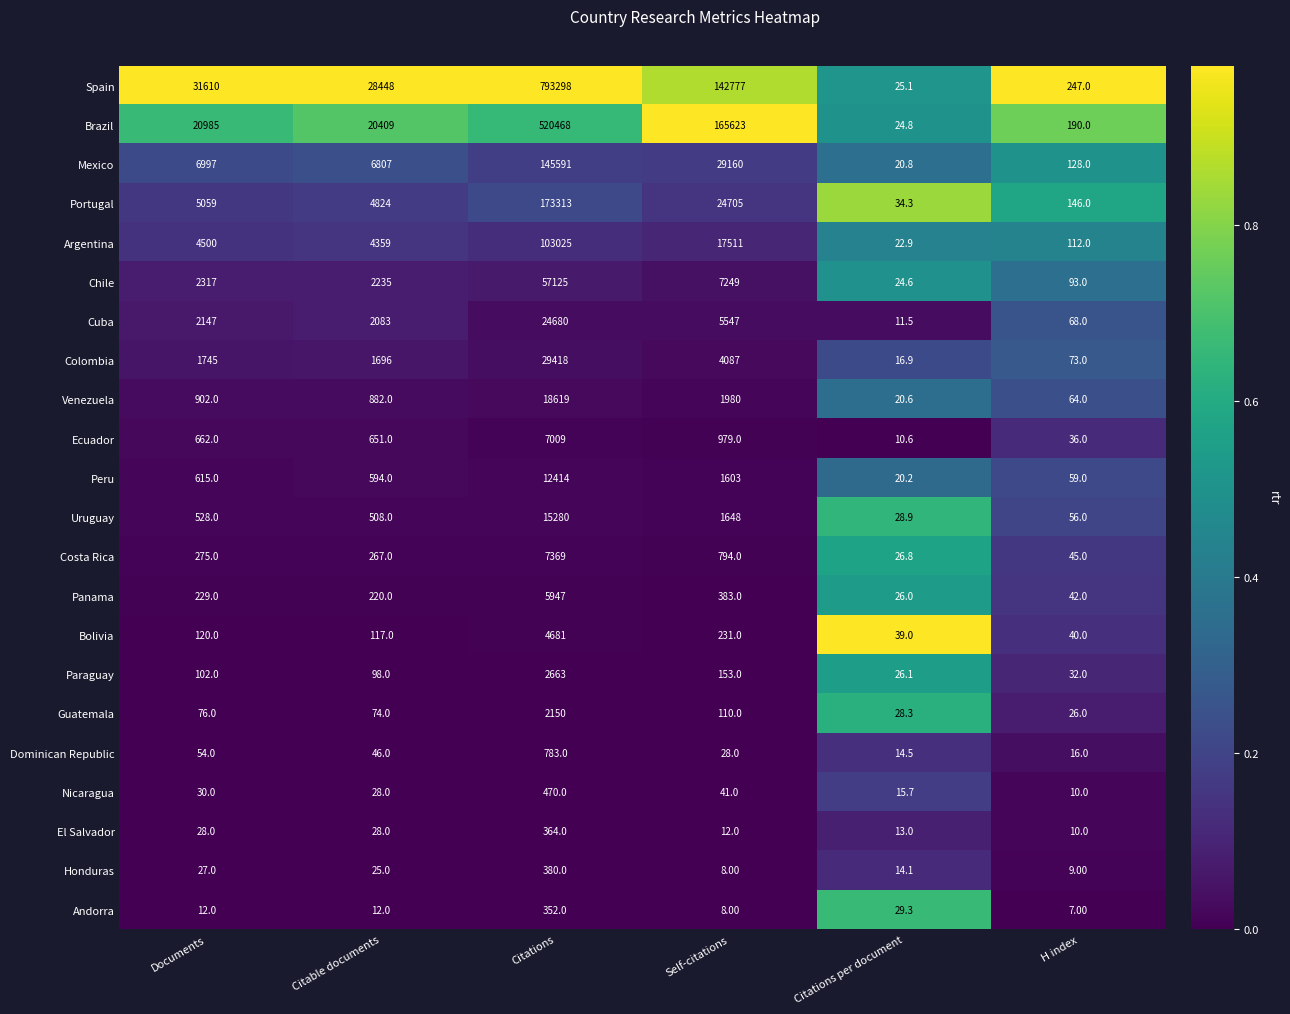

Between Citable documents and Self-citations, which series saw the biggest shift?

Brazil